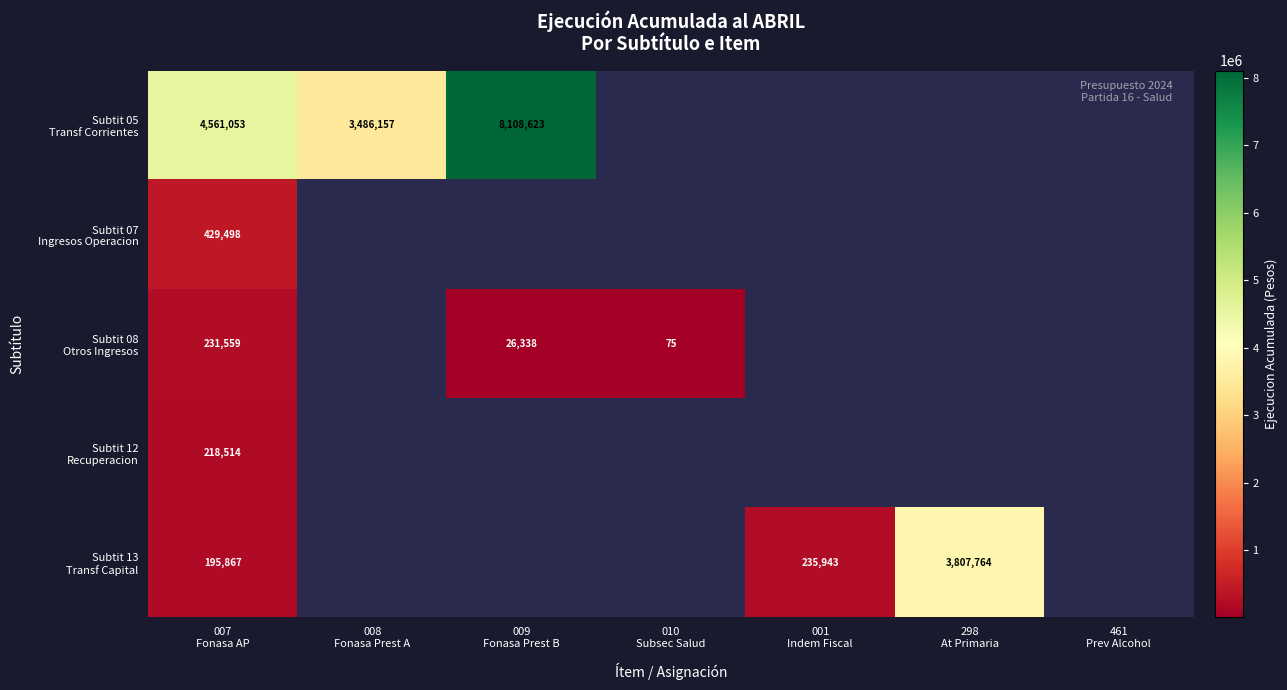

Is it true that Subtit 13 Transf Capital equals 235943 at 001 Indem Fiscal?

True